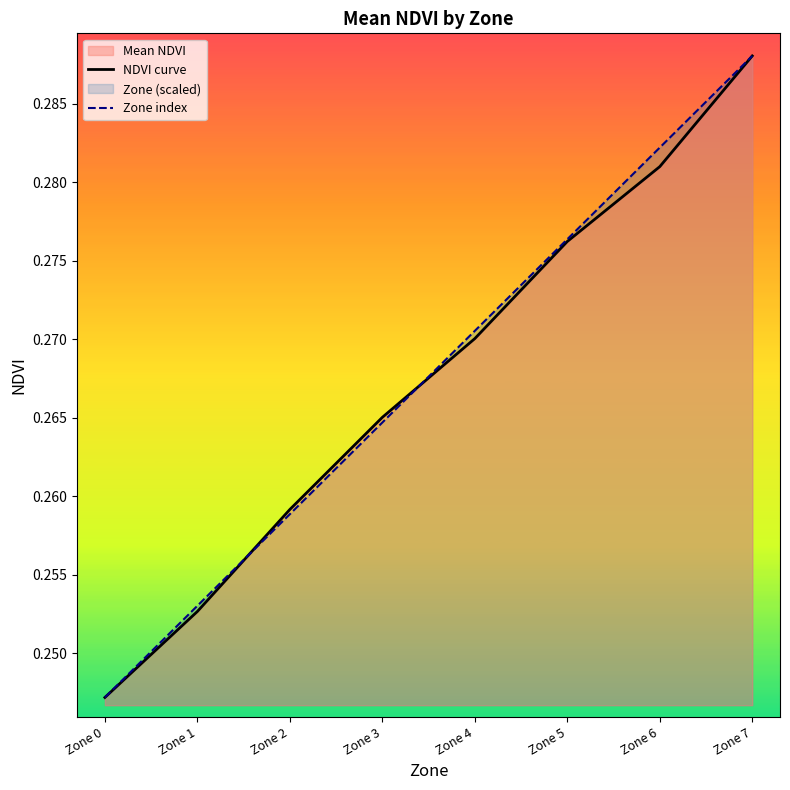

How many lines are shown in the chart?

2